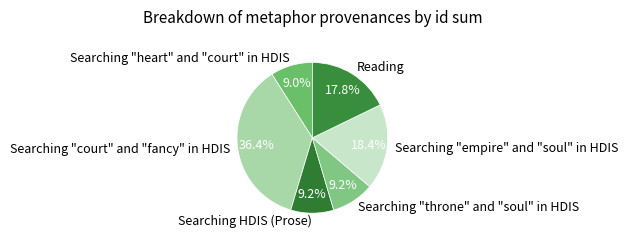

To the nearest percent, what is the average slice percentage?

17%